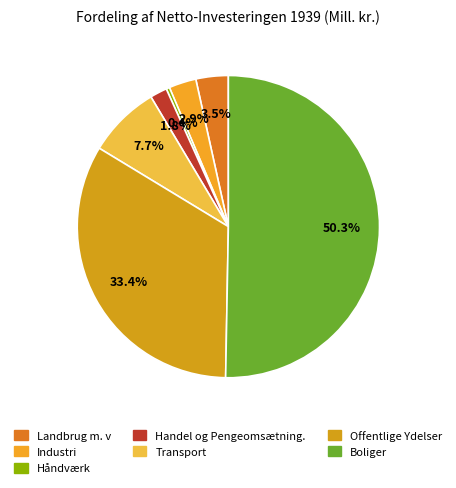

Do Handel og Pengeomsætning. and Offentlige Ydelser together represent more than half of the pie?

No